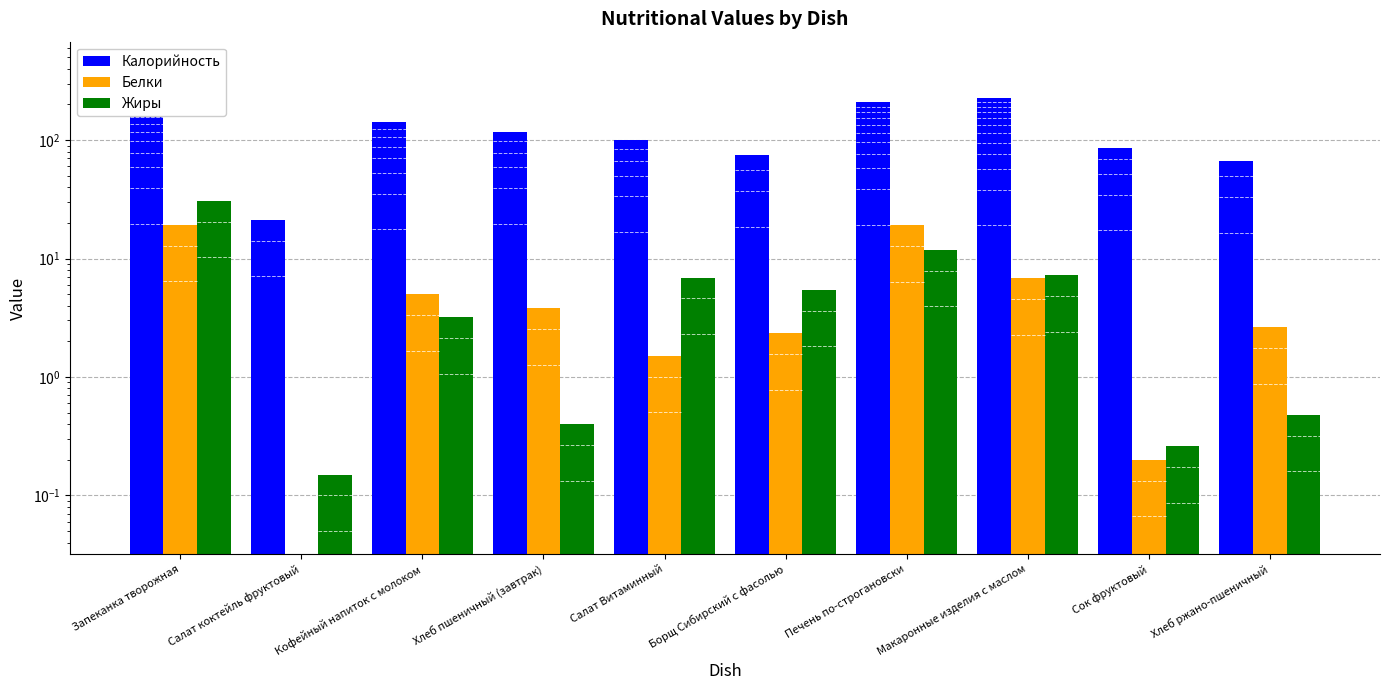

How many positive values does the Белки series have?

9